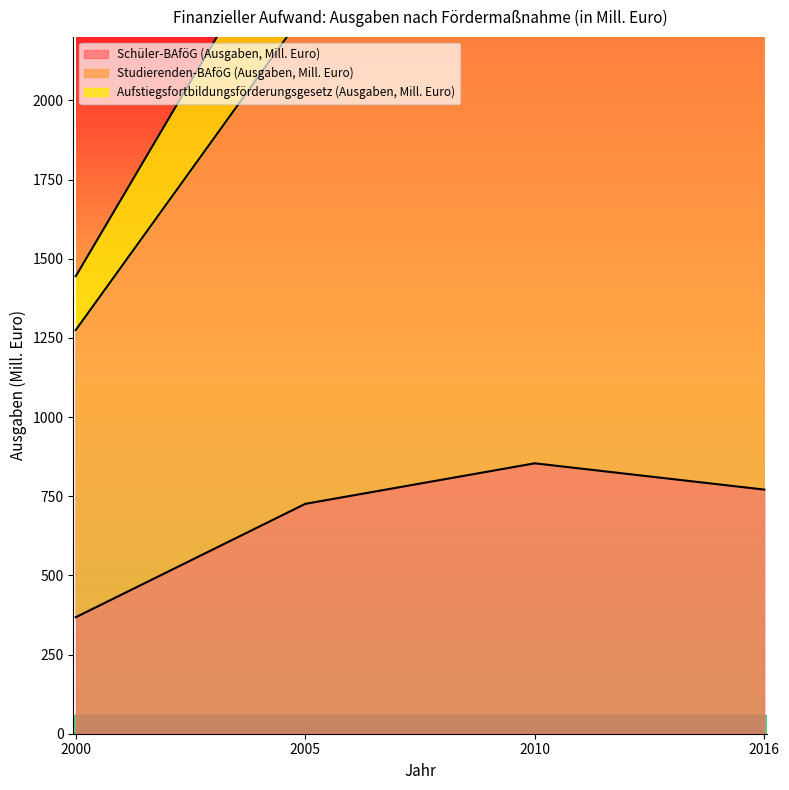

What is the difference between the highest and lowest values at 2000?

1077